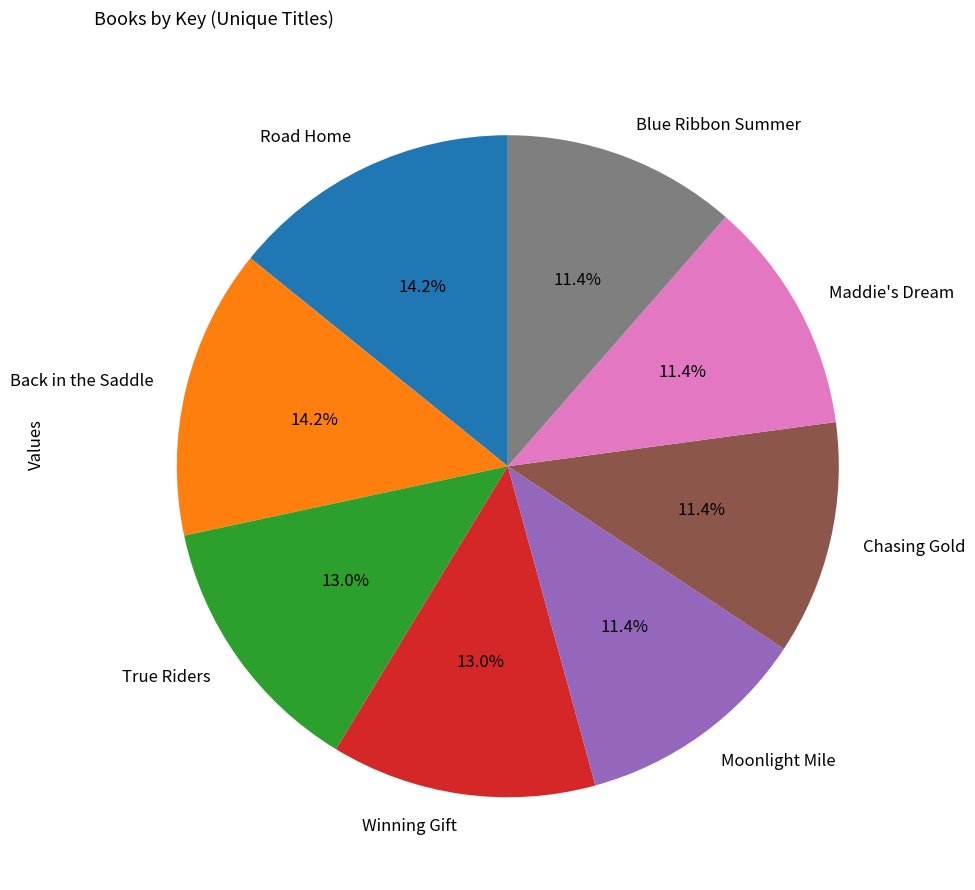

To the nearest percent, what is the average slice percentage?

12%